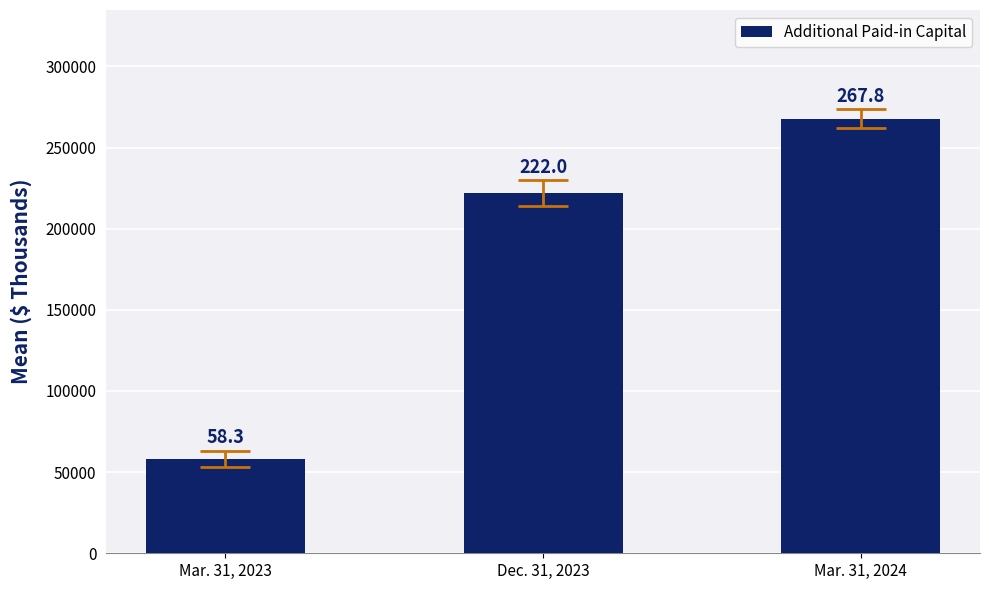

What is the value of the 2nd bar from the left?

221986